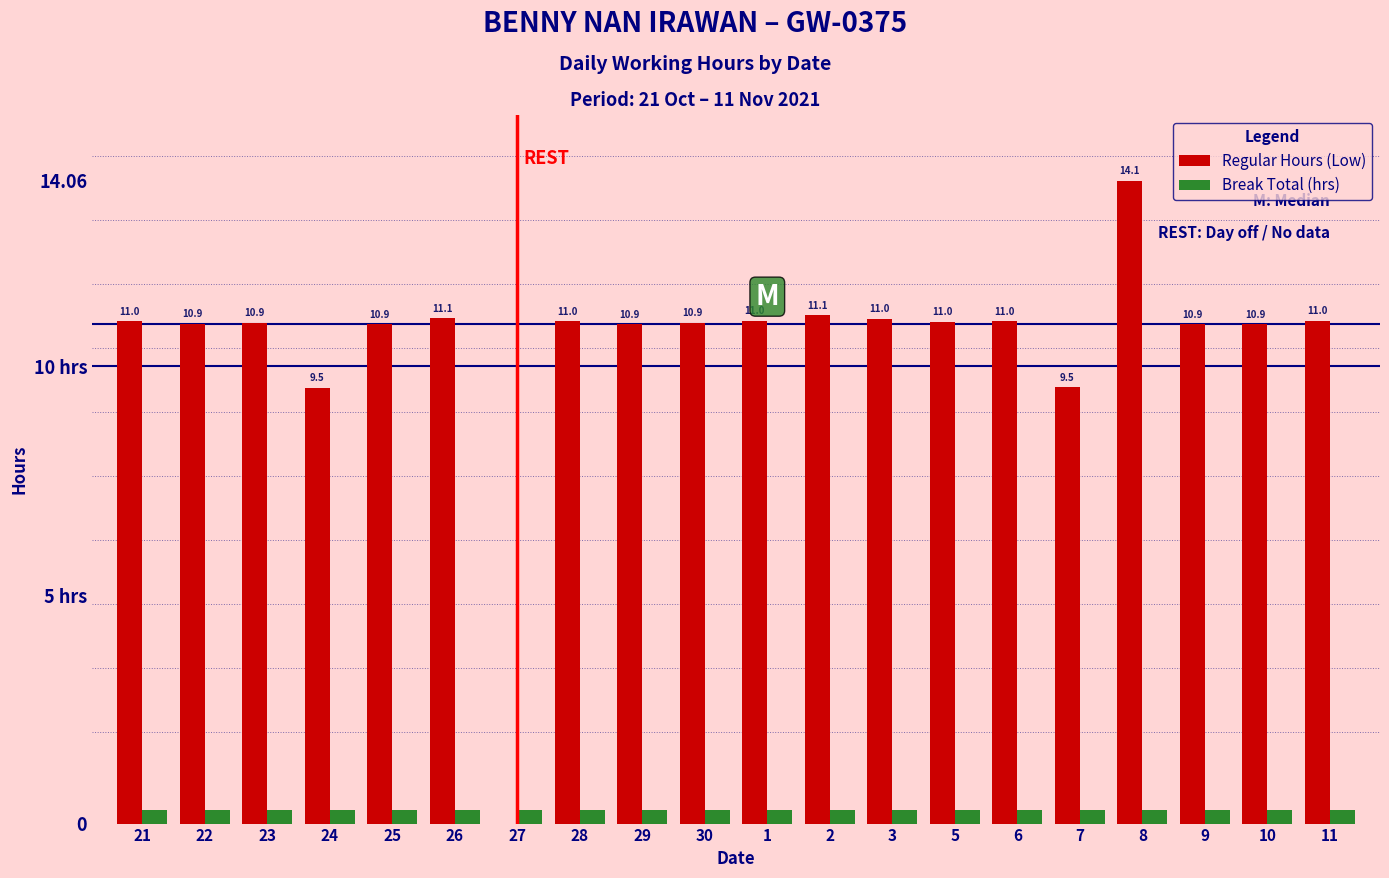

Are the bars horizontal?

No